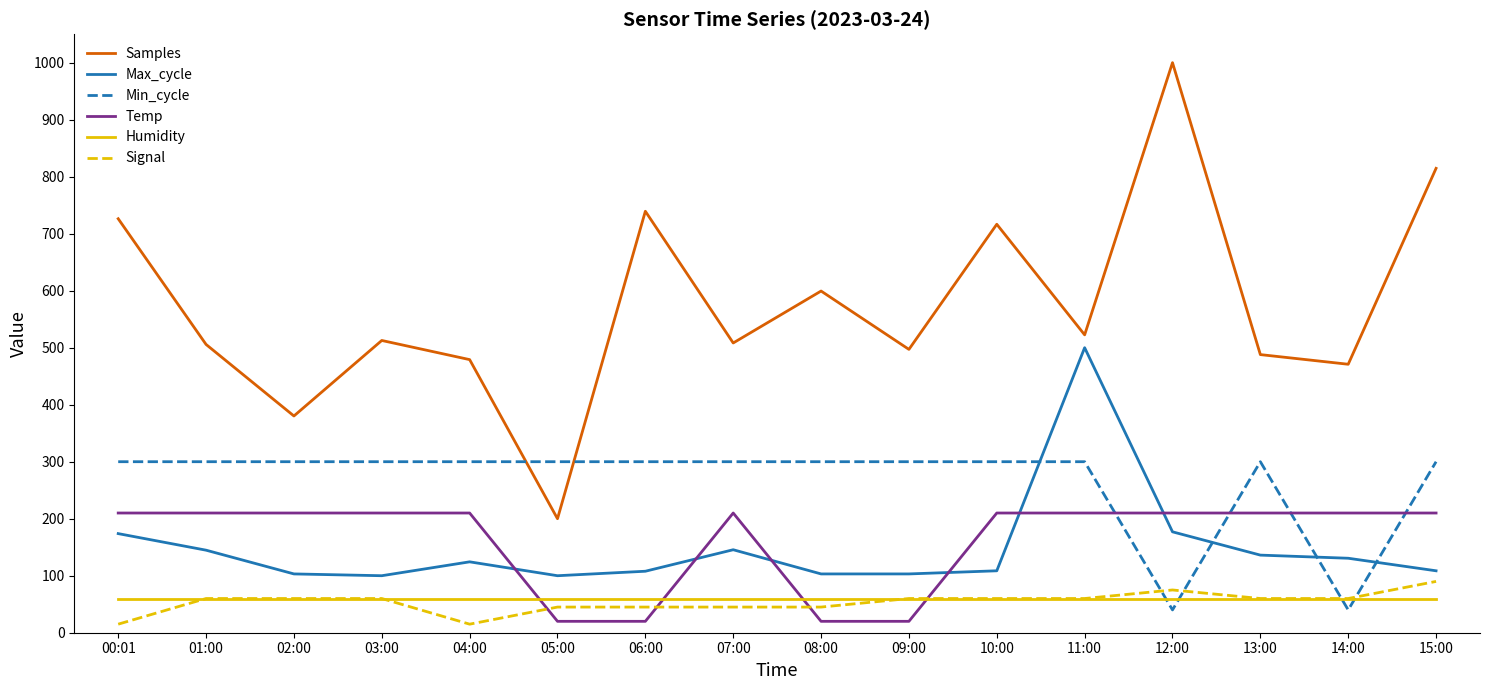

Which series has the largest total across all categories?

Samples